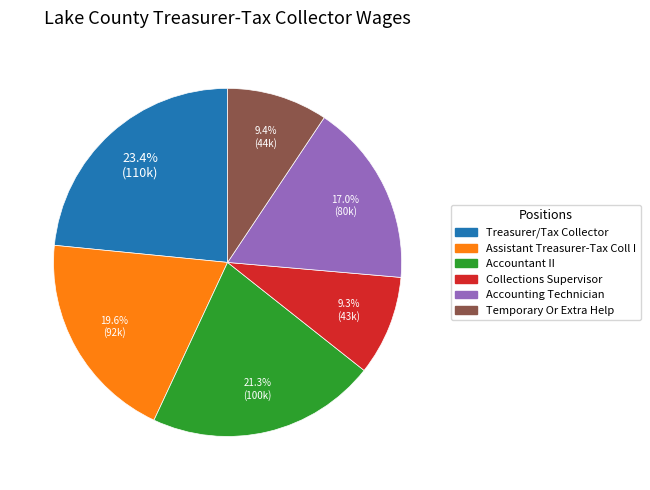

Which has a higher value, Treasurer/Tax Collector or Assistant Treasurer-Tax Coll I?

Treasurer/Tax Collector